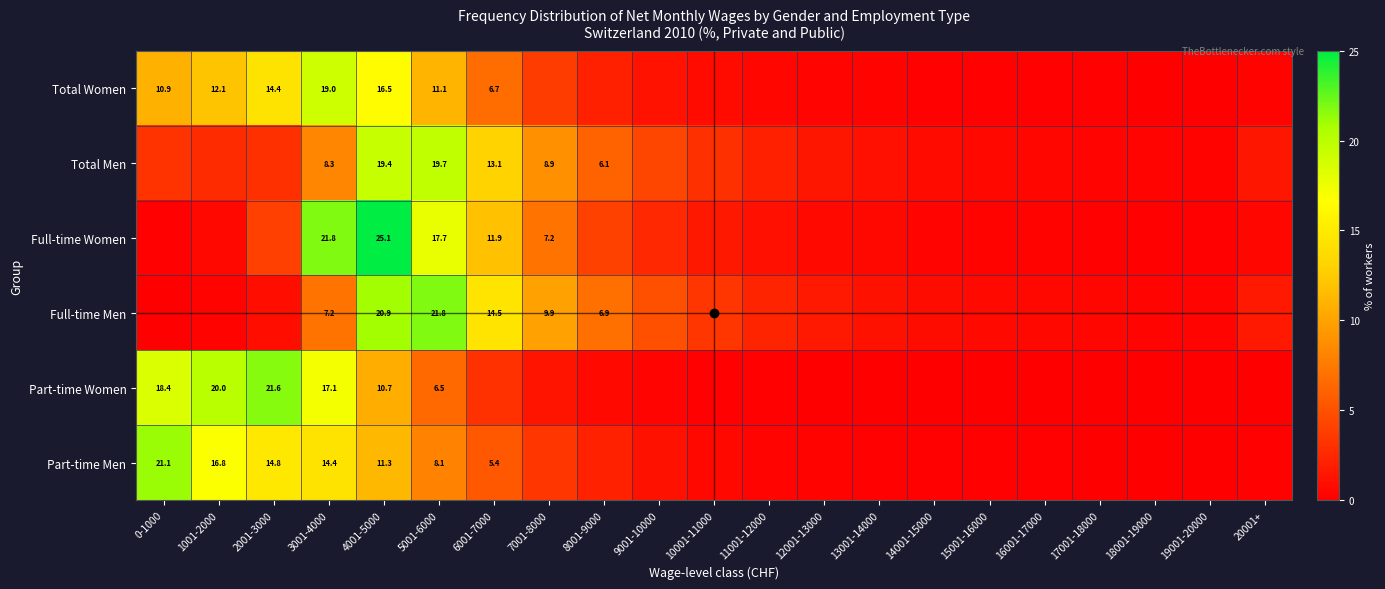

The Part-time Men series shows 11.3 at 4001-5000. True or false?

True